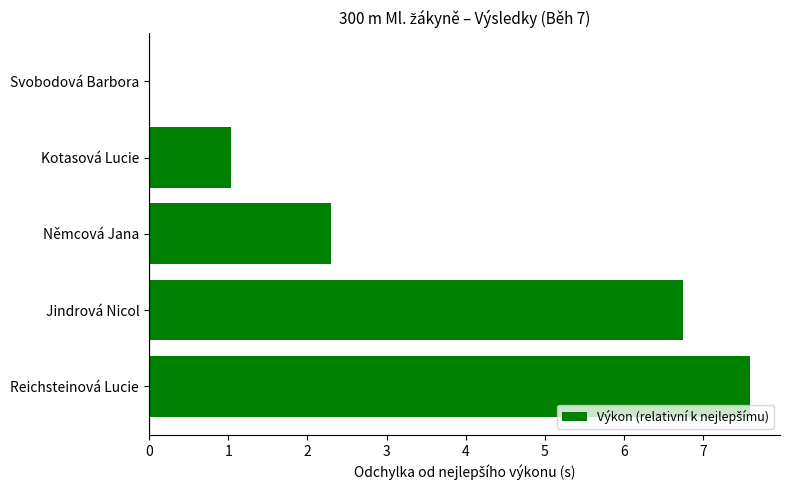

What is the sum of all values?

17.7